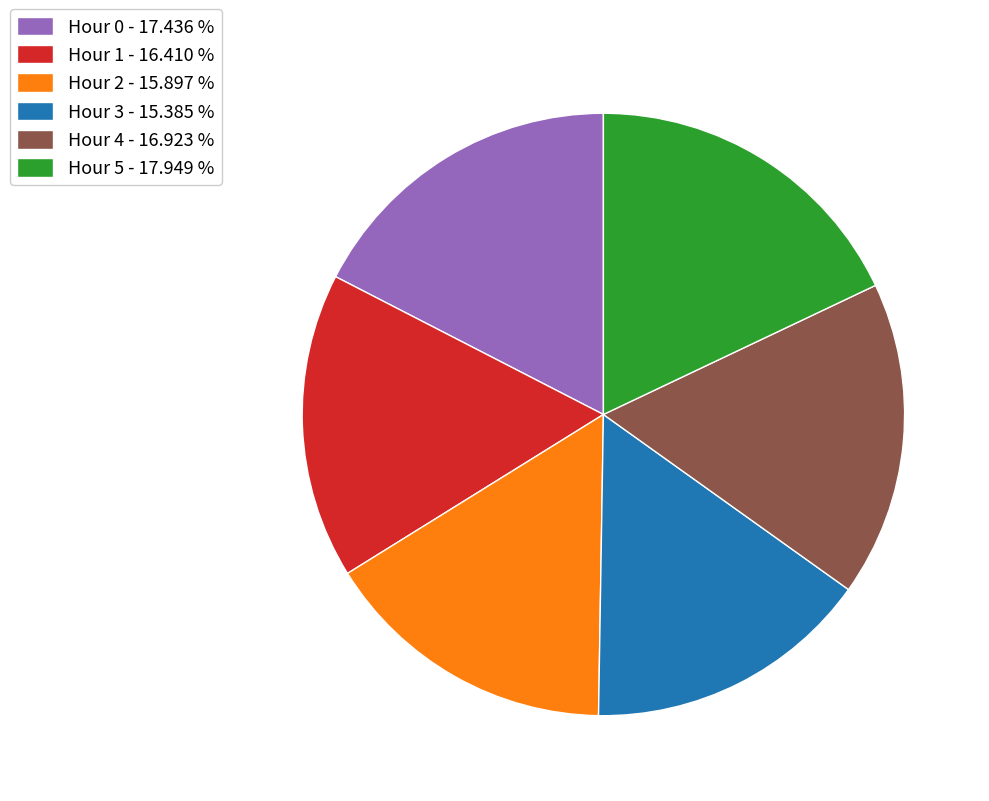

Rank the categories by value from highest to lowest.

Hour 5, Hour 0, Hour 4, Hour 1, Hour 2, Hour 3